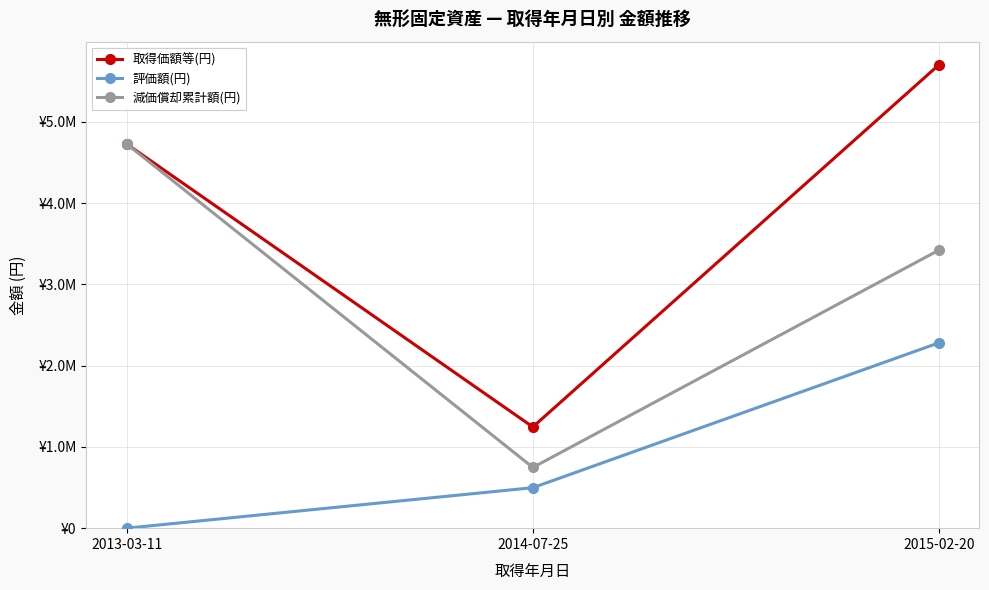

Where is 取得価額等(円) nearest to the value 3472500?

2013-03-11